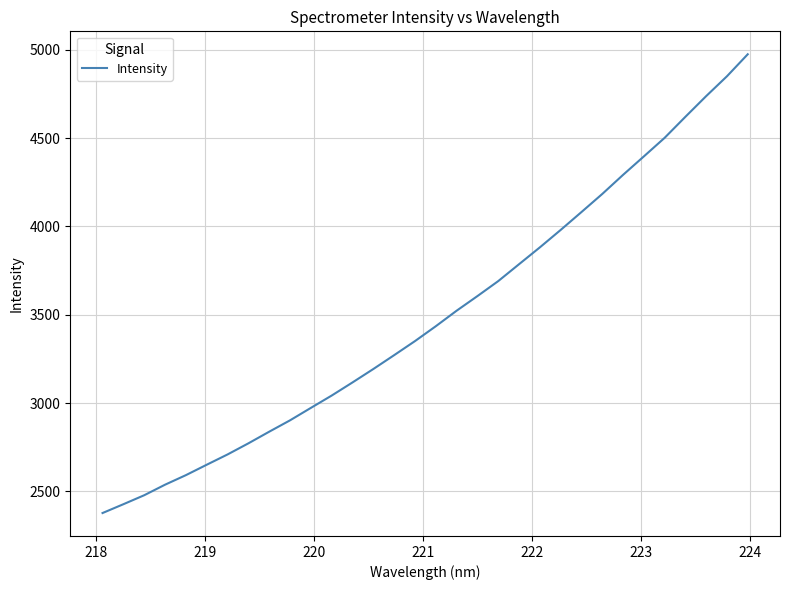

What is the greatest value displayed?

4973.8